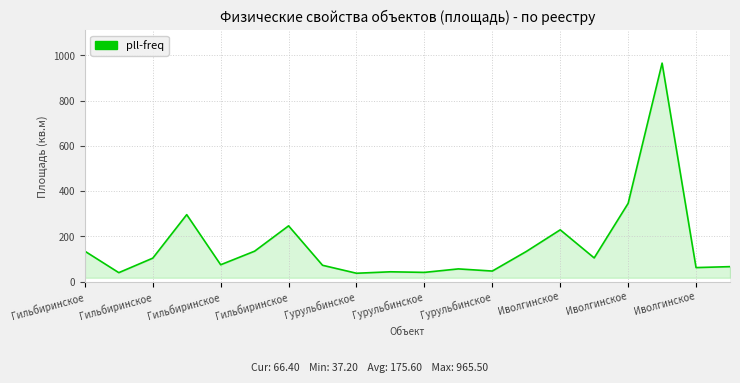

What is the smallest value displayed?

37.2